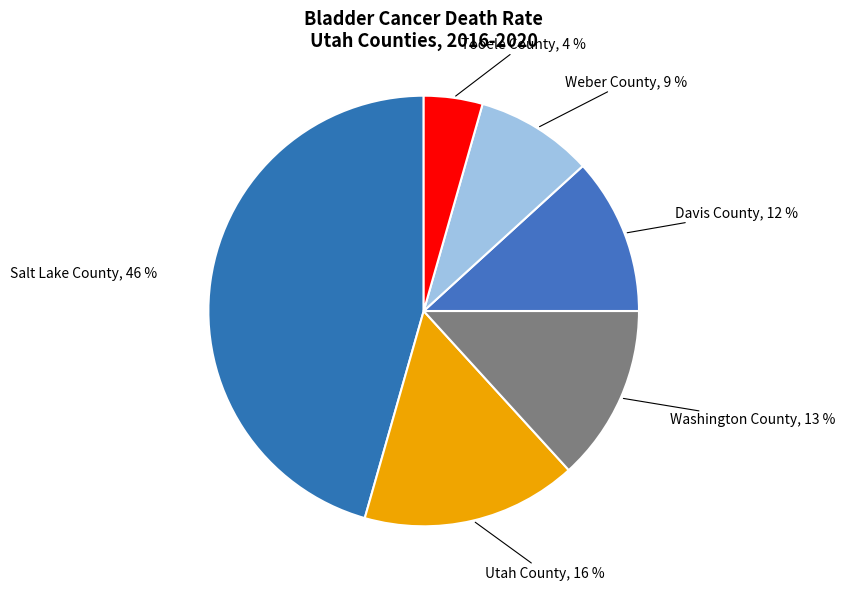

Is the sum of Tooele County and Davis County greater than half?

No